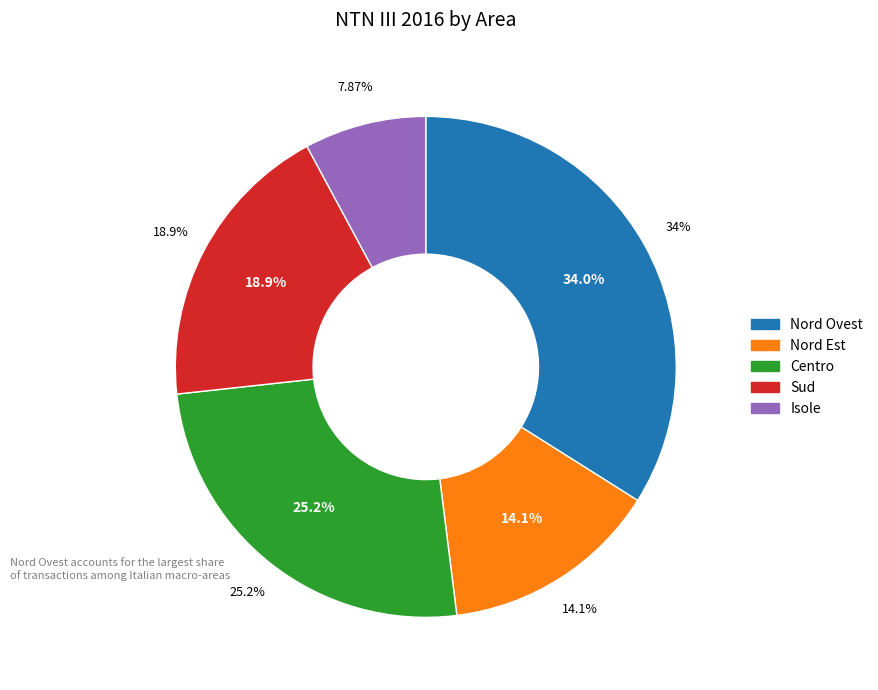

Is there any slice that represents more than half of the pie?

No